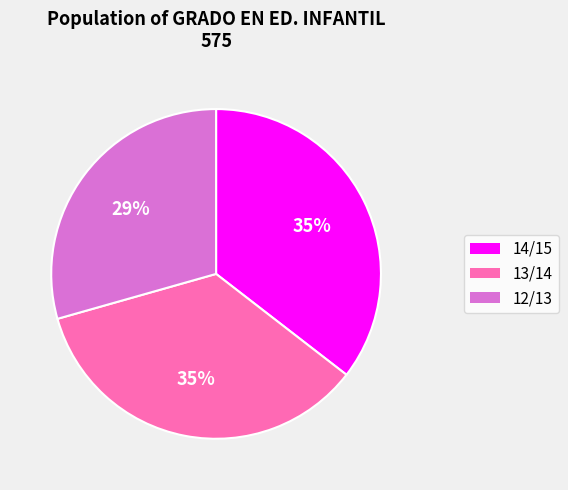

The 12/13 slice represents 19% of the pie. True or false?

False